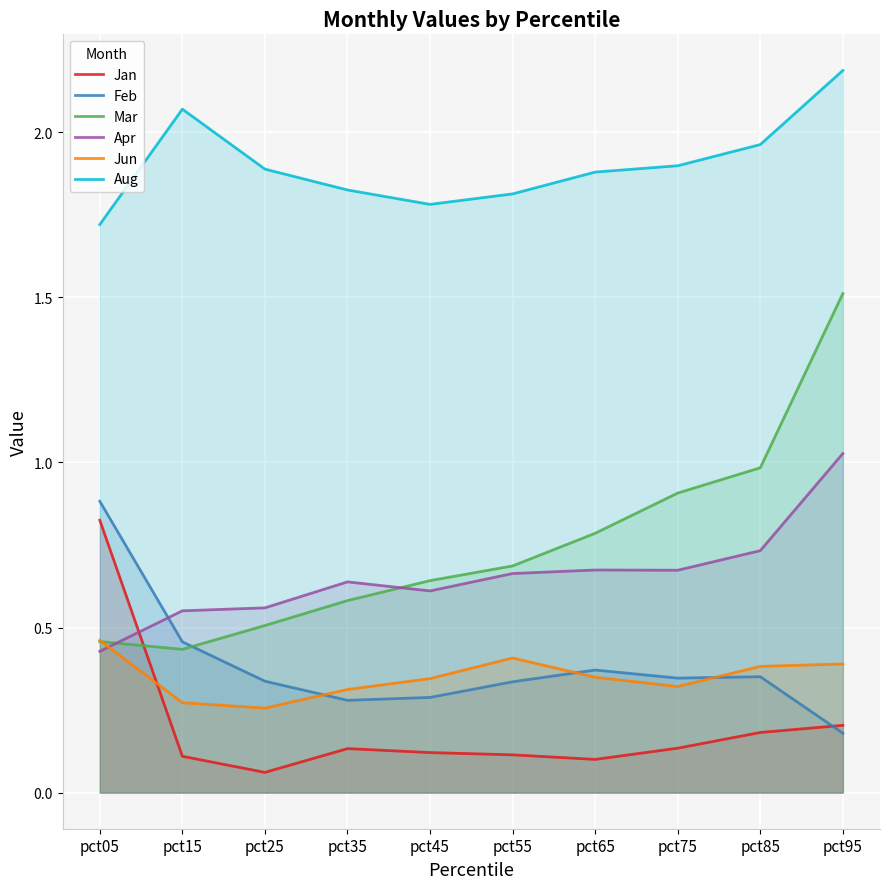

The value of Jun at pct15 is 0.1. True or false?

False